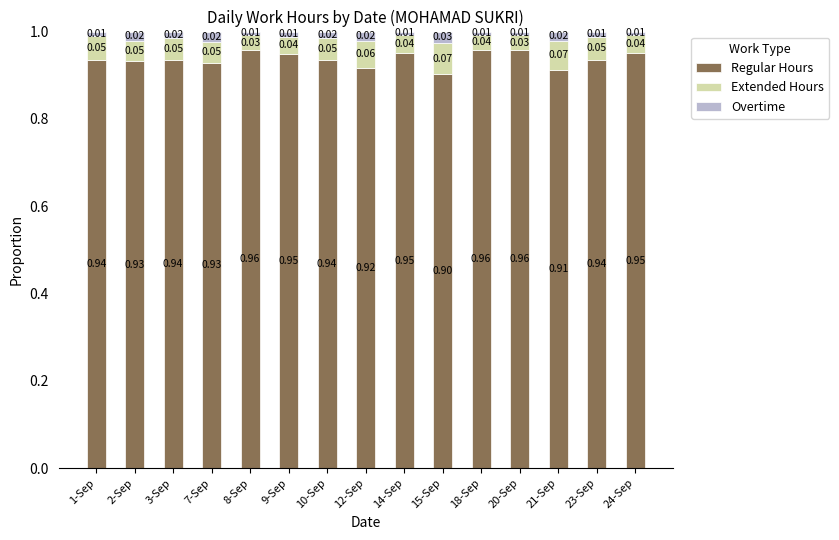

Does the chart contain stacked bars?

Yes